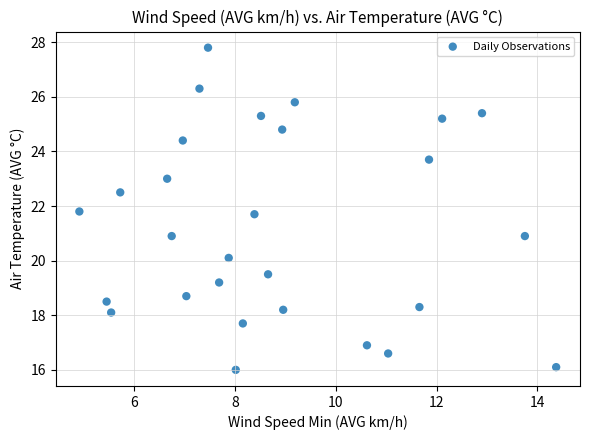

List the coordinates of all points as (Y, X) pairs, reading left to right.

(21.8, 4.9)  (18.5, 5.5)  (18.1, 5.5)  (22.5, 5.7)  (23.0, 6.7)  (20.9, 6.8)  (24.4, 7.0)  (18.7, 7.0)  (26.3, 7.3)  (27.8, 7.5)  (19.2, 7.7)  (20.1, 7.9)  (16.0, 8.0)  (17.7, 8.2)  (21.7, 8.4)  (25.3, 8.5)  (19.5, 8.7)  (24.8, 8.9)  (18.2, 9.0)  (25.8, 9.2)  (16.9, 10.6)  (16.6, 11.0)  (18.3, 11.7)  (23.7, 11.8)  (25.2, 12.1)  (25.4, 12.9)  (20.9, 13.8)  (16.1, 14.4)